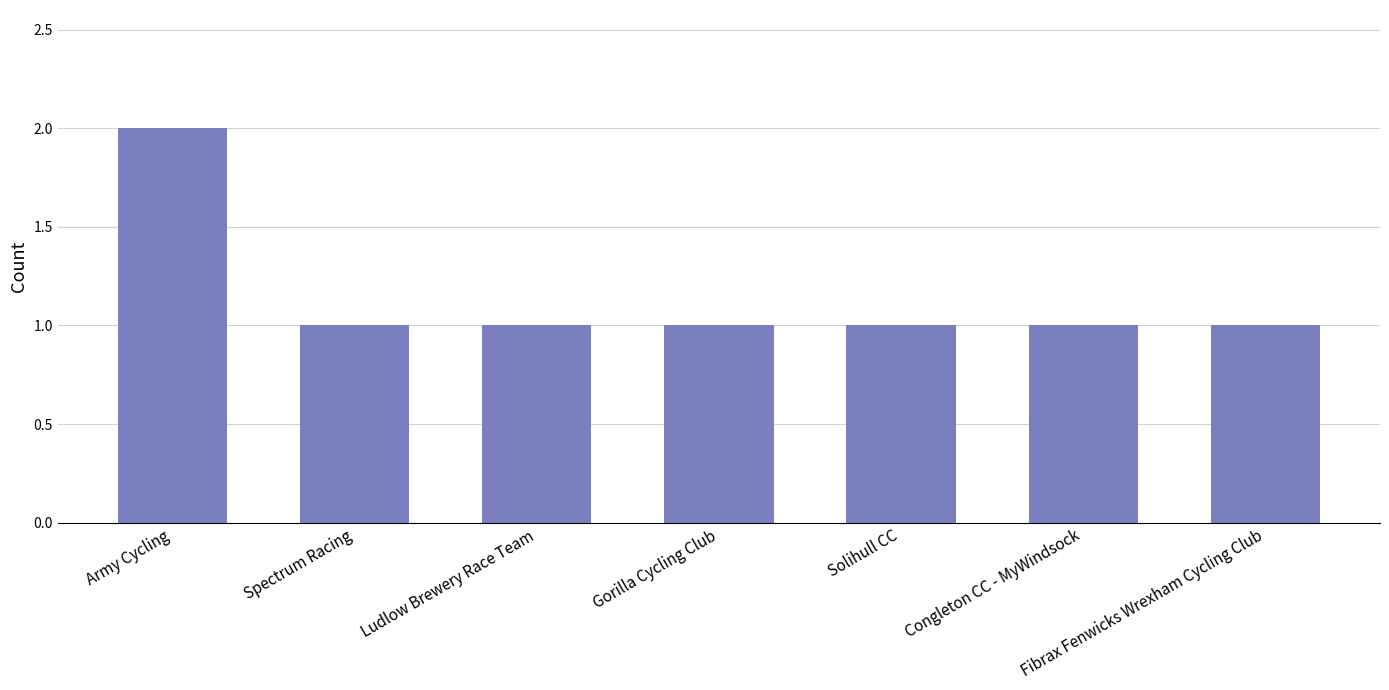

What position from the left is Spectrum Racing?

2